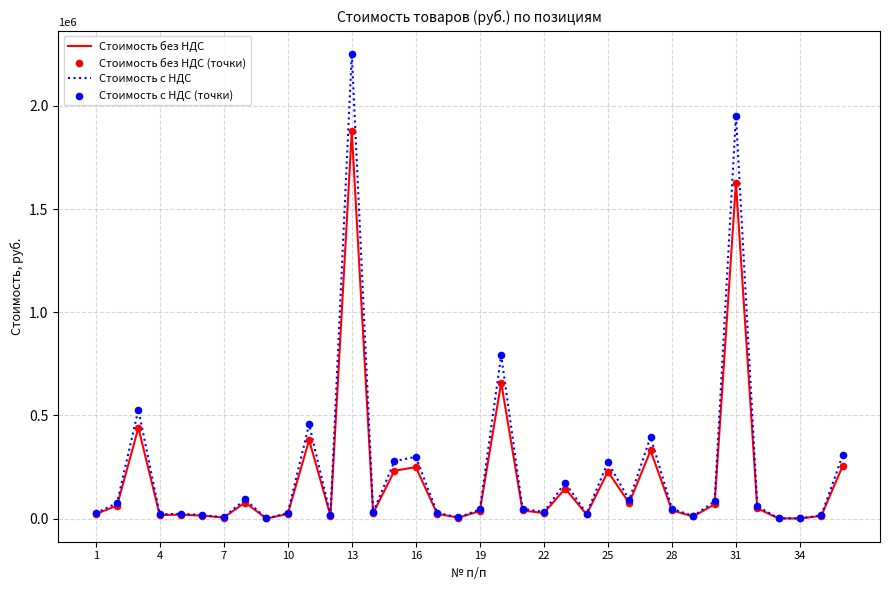

Rank the series by their maximum value, from highest to lowest.

Стоимость с НДС, Стоимость без НДС